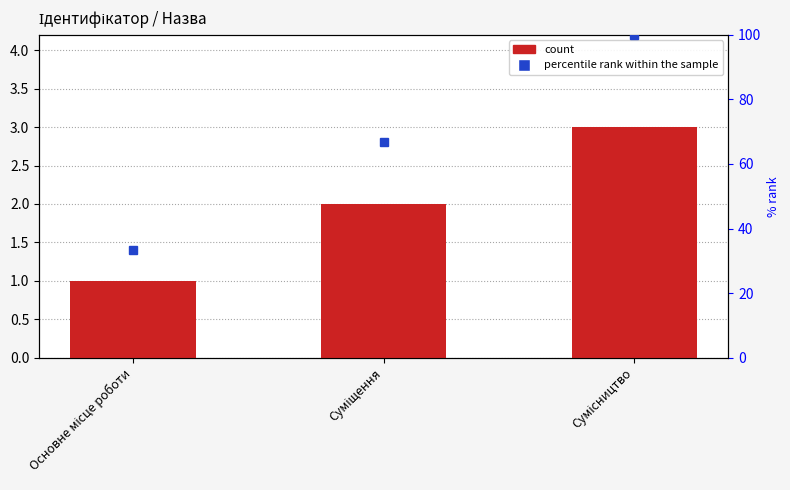

True or false: the data shows 3 at Сумісництво.

True